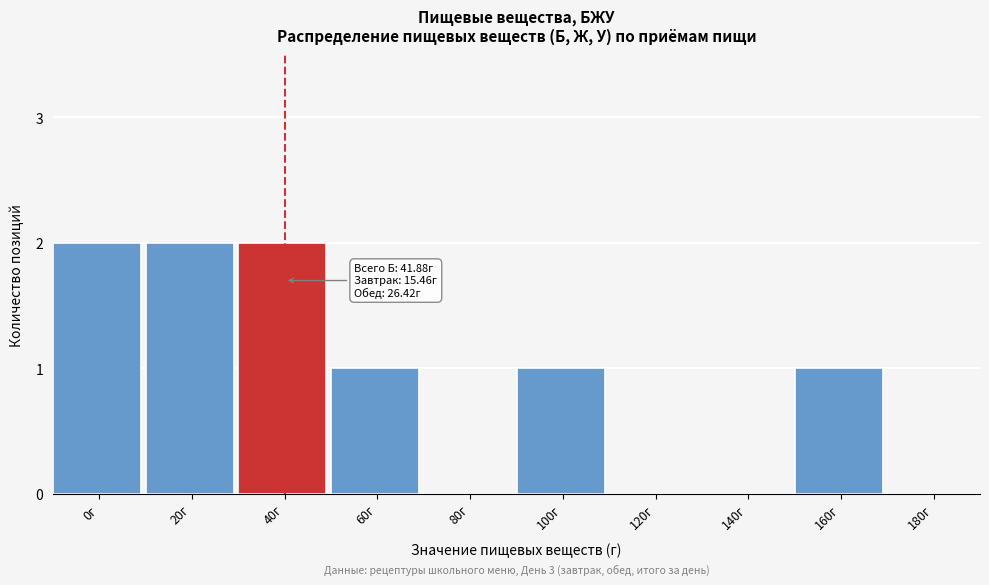

Reading right to left, transcribe all the data shown in this chart.

180г=0	160г=1	140г=0	120г=0	100г=1	80г=0	60г=1	40г=2	20г=2	0г=2